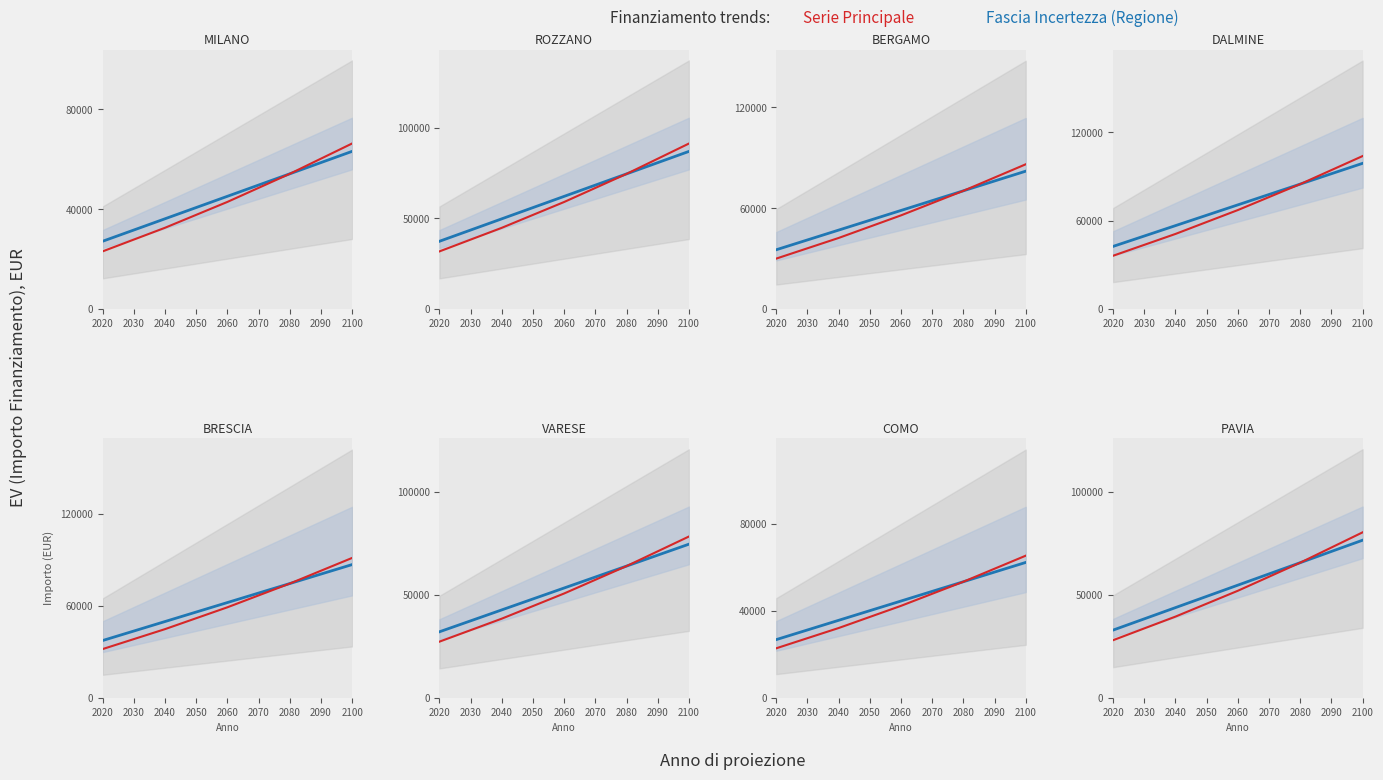

True or false: Scenario Alt. and Tendenza cross at least once.

False